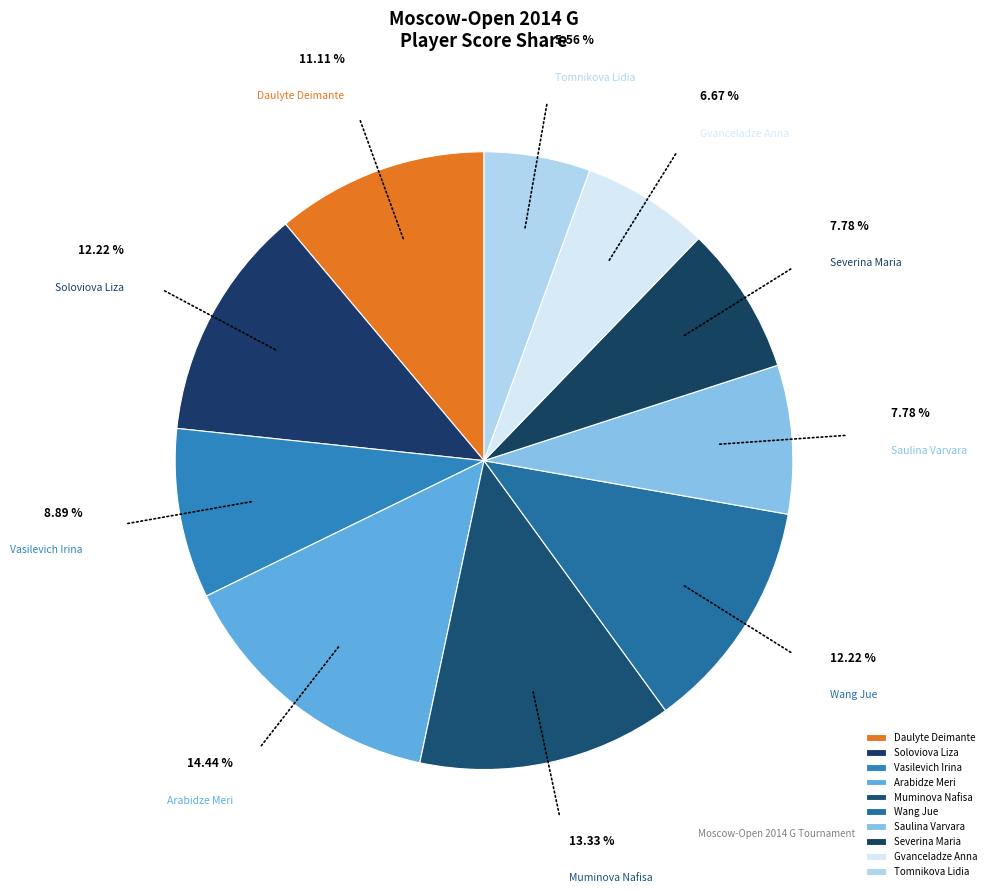

Is there a majority slice in this chart?

No